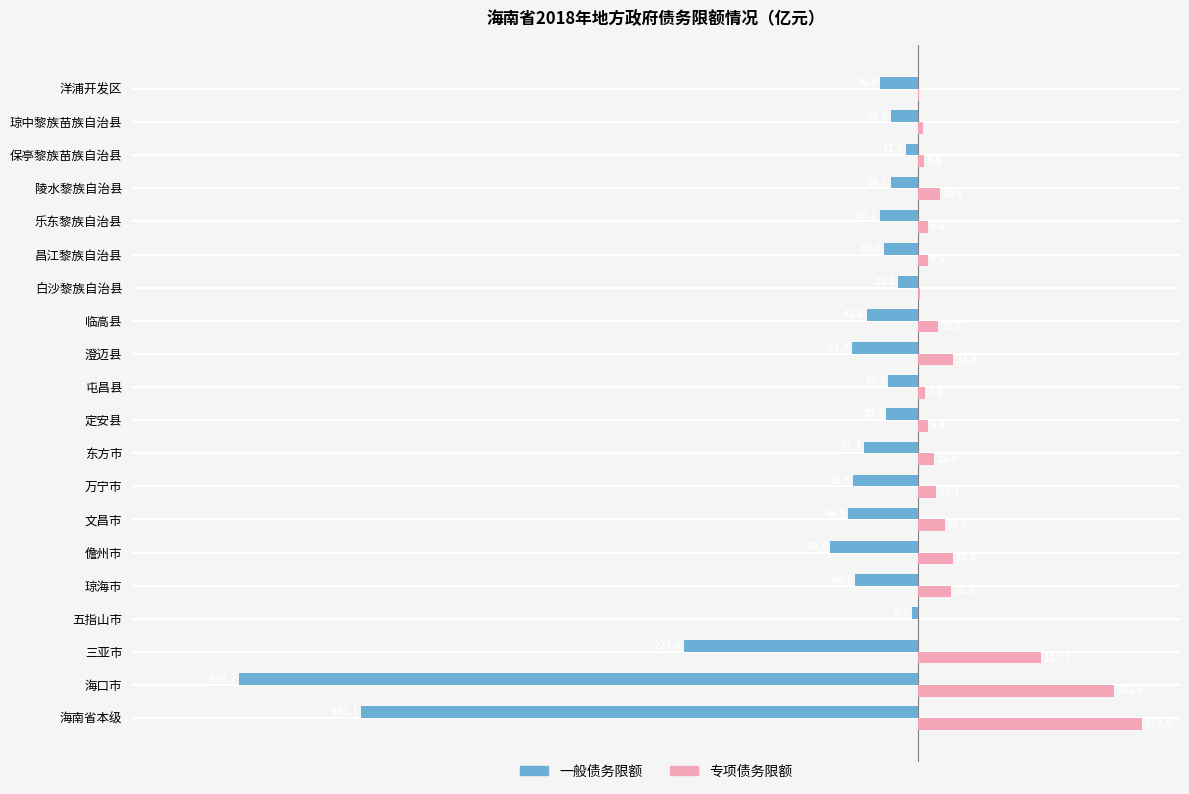

What are all the series names shown in the legend?

一般债务限额, 专项债务限额